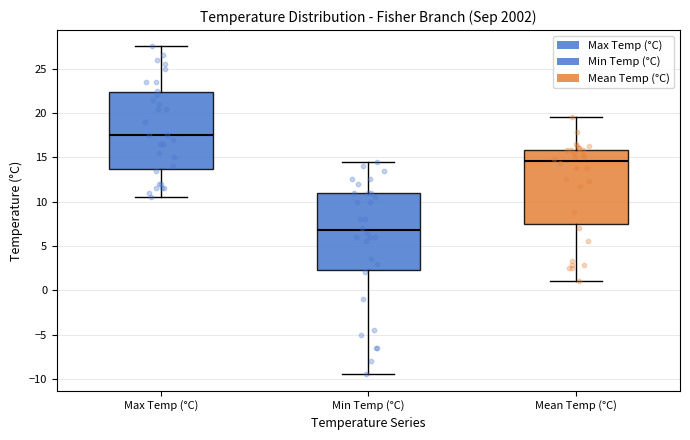

Where is the upper edge of the box for Max Temp (°C) on the y-axis? The values are not printed on the chart, so give them approximately, as read against the axis.

22.5